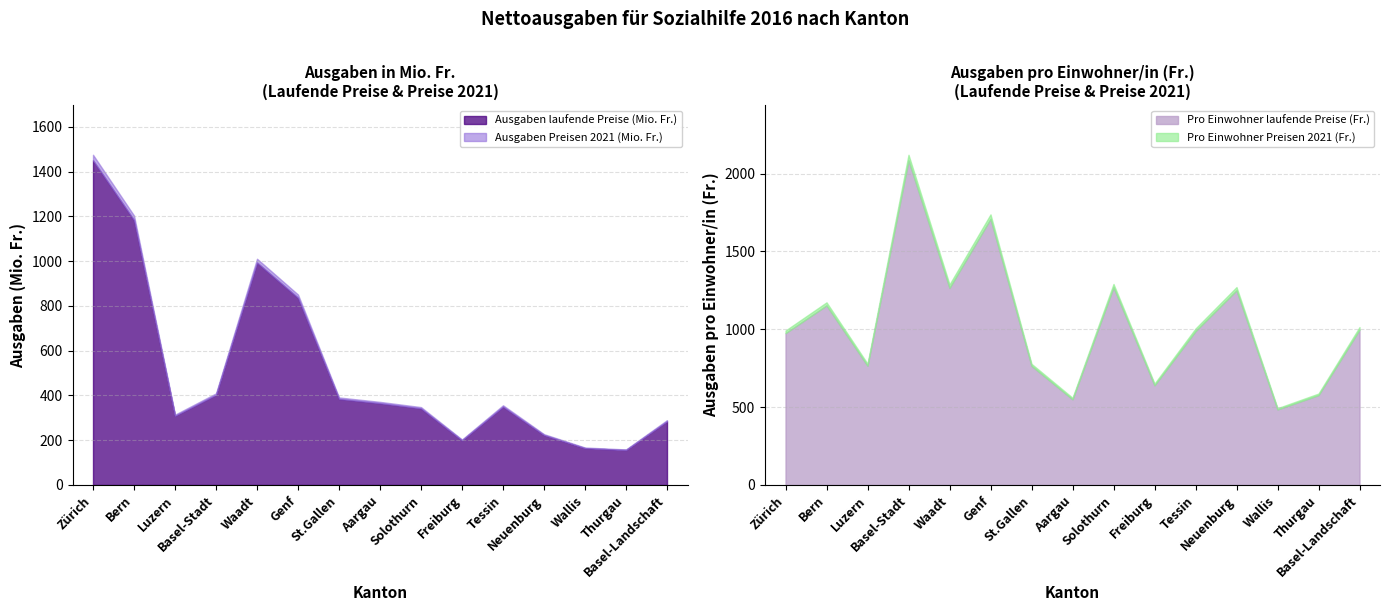

The value of Pro Einwohner laufende Preise (Fr.) at Genf is 356.0. True or false?

False